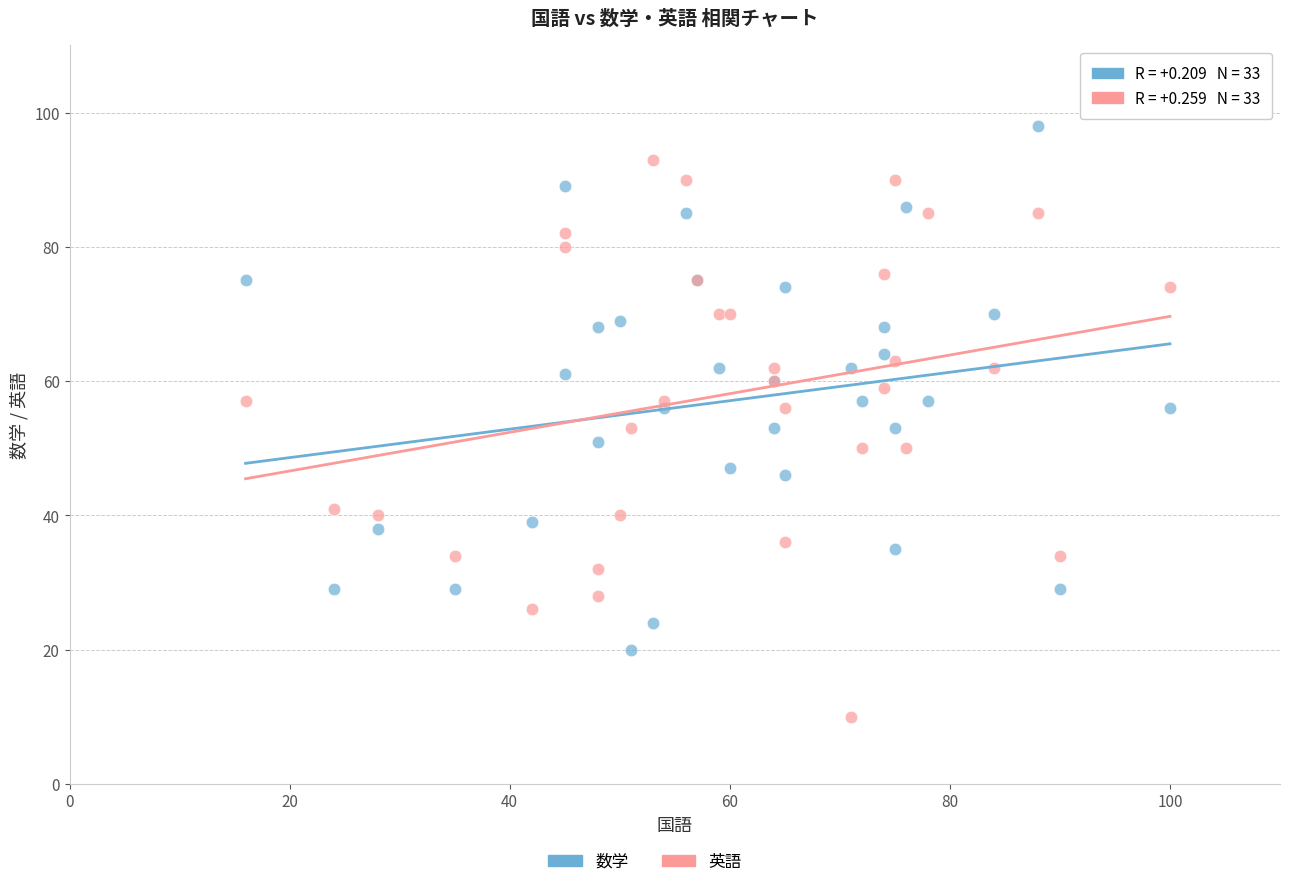

Which series has the largest Y range (max minus min)?

英語